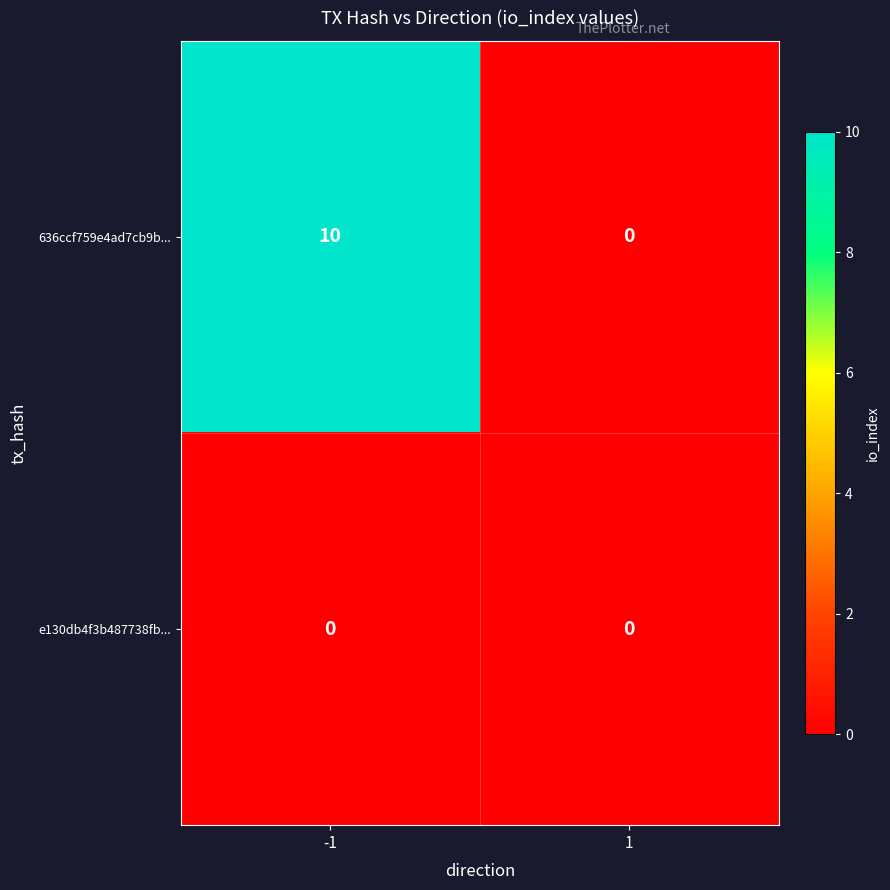

Reading right to left, what are all the values shown in this chart?

636ccf759e4ad7cb9b...: 1=0	-1=10
e130db4f3b487738fb...: 1=0	-1=0